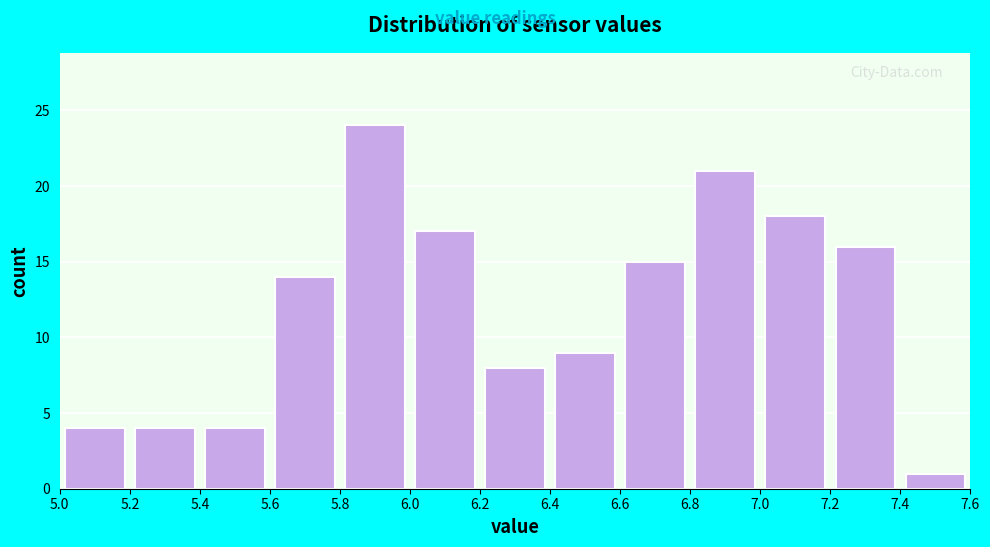

Which range on the x-axis has the tallest bar?

5.8 to 6.0